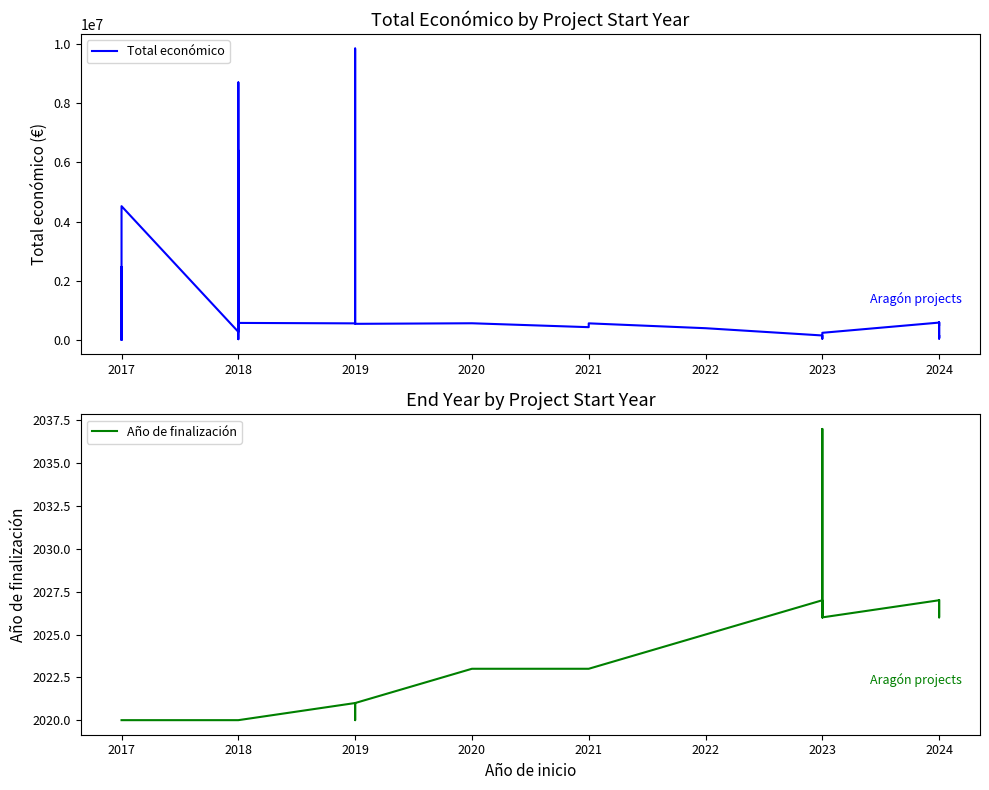

True or false: Año de finalización and Total económico intersect in this chart.

False